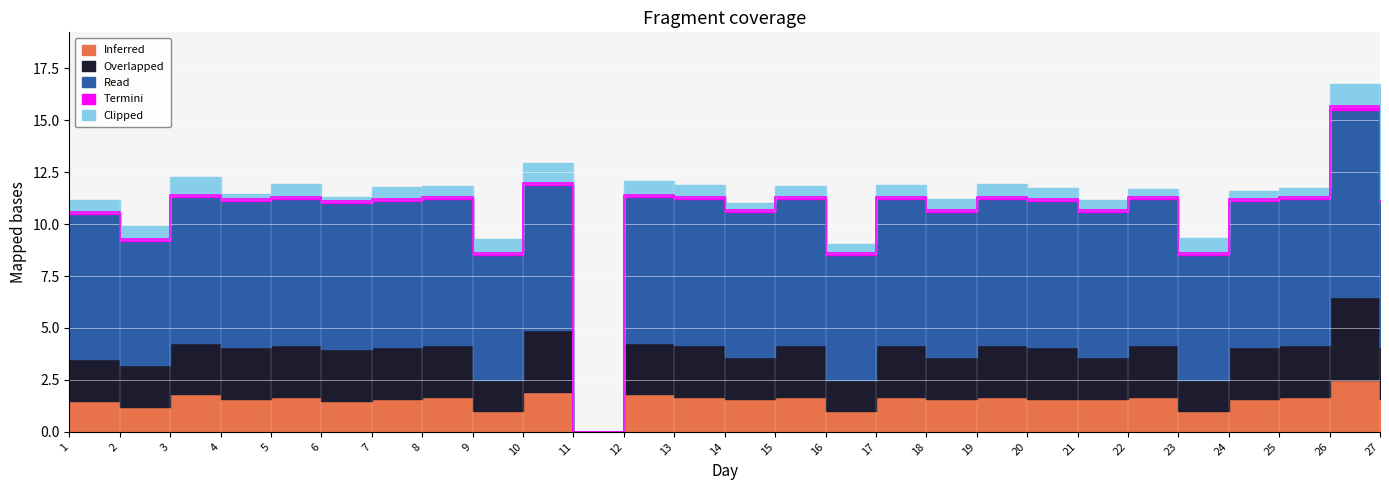

How many positive values does the Overlapped series have?

26